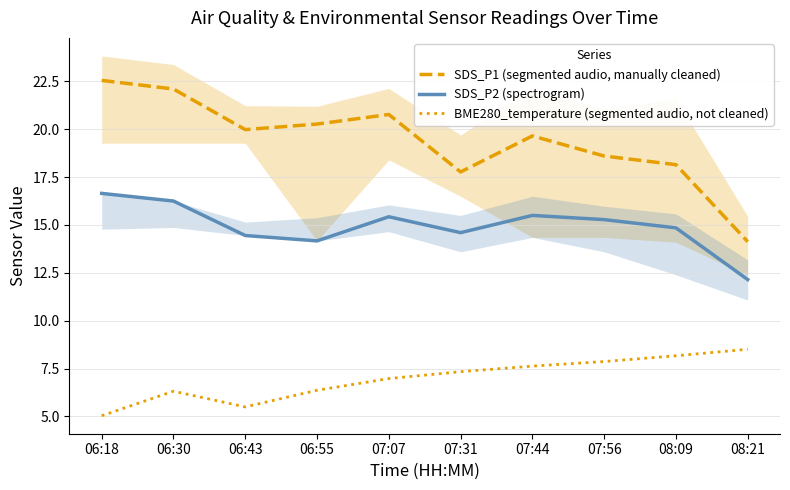

True or false: SDS_P1 (segmented audio, manually cleaned) and BME280_temperature (segmented audio, not cleaned) intersect in this chart.

False